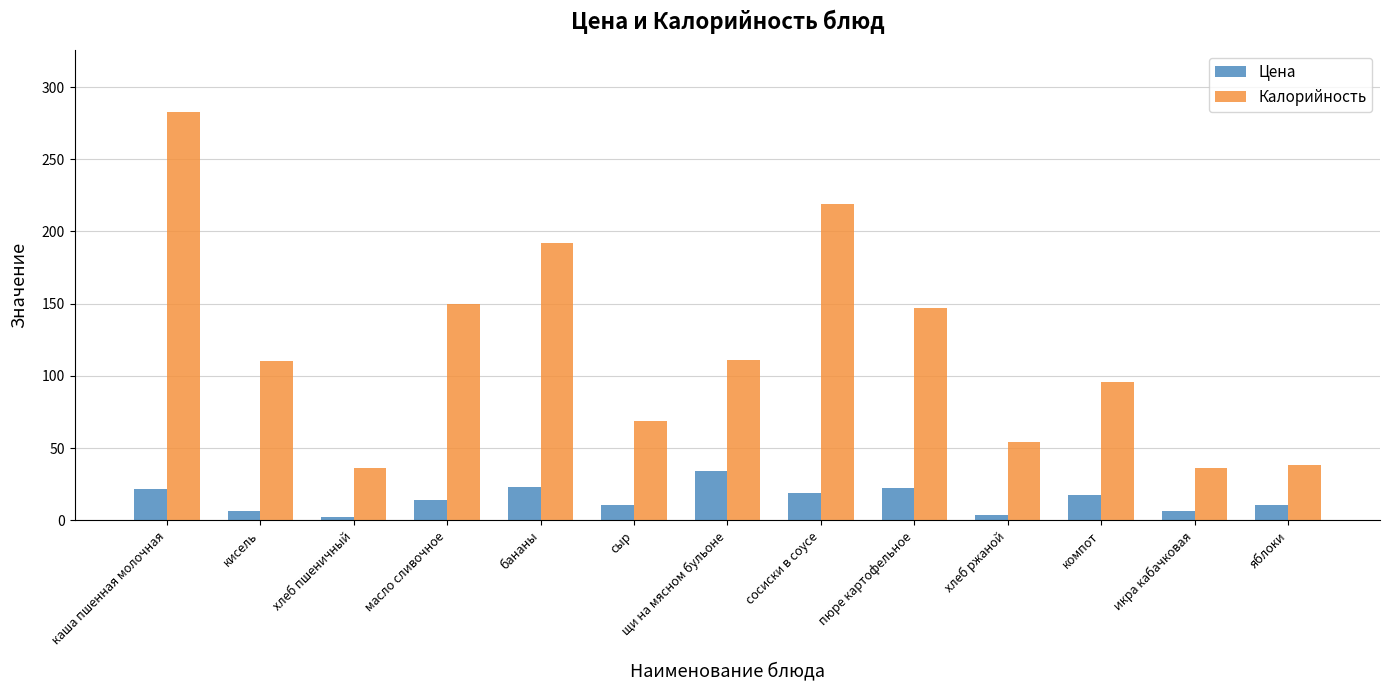

What is the difference between the second highest and minimum values in the Калорийность series?

182.7